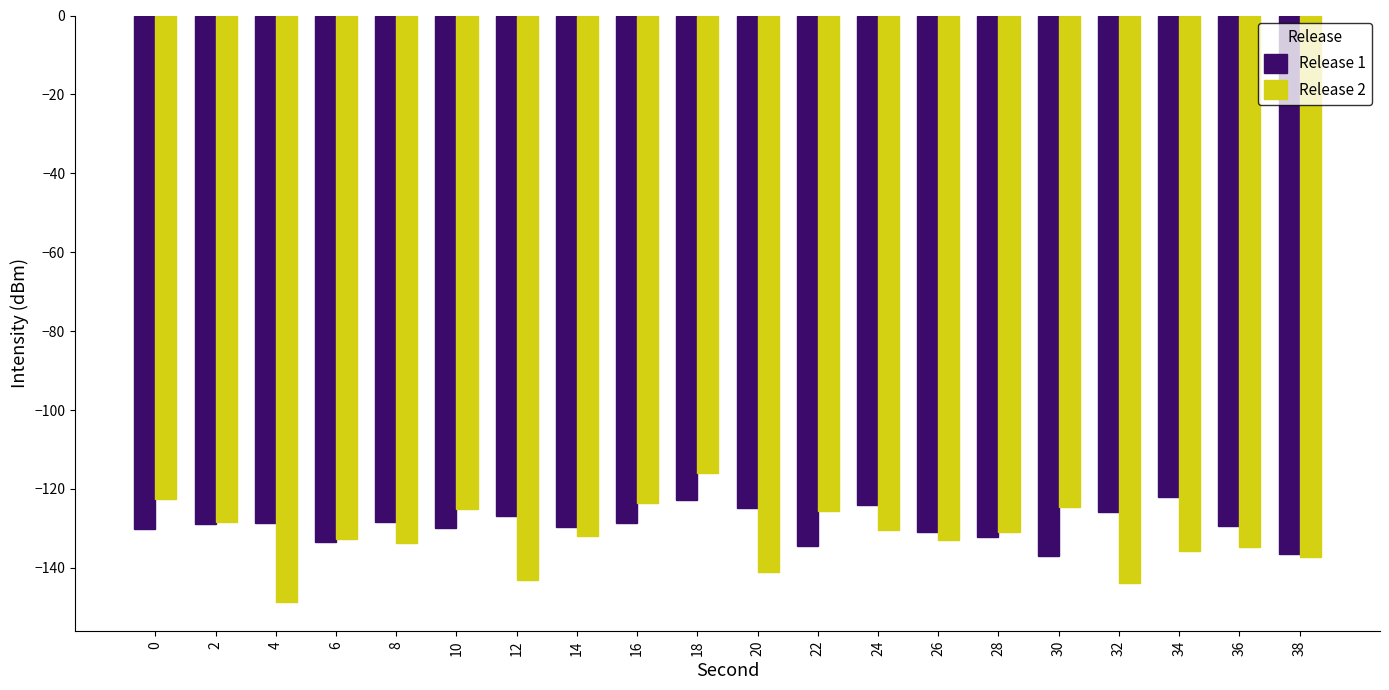

Which label corresponds to the largest value in the chart?

18